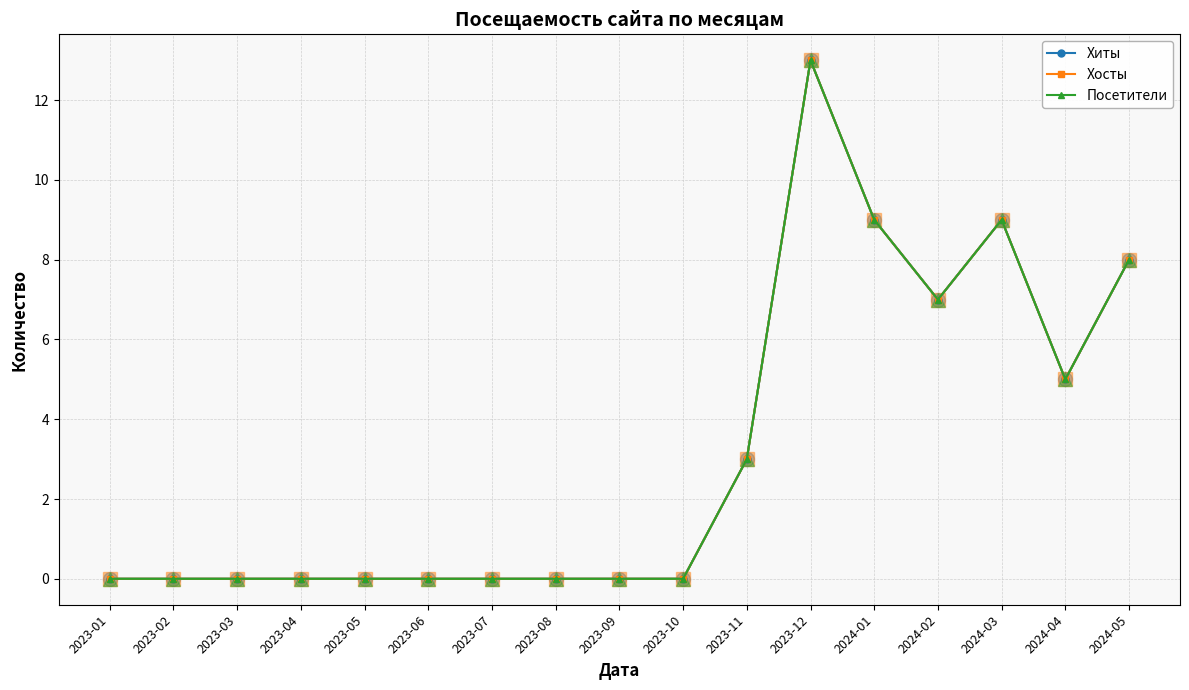

Is the value of Хосты at 2024-05 greater than the value of Посетители at 2023-01?

Yes